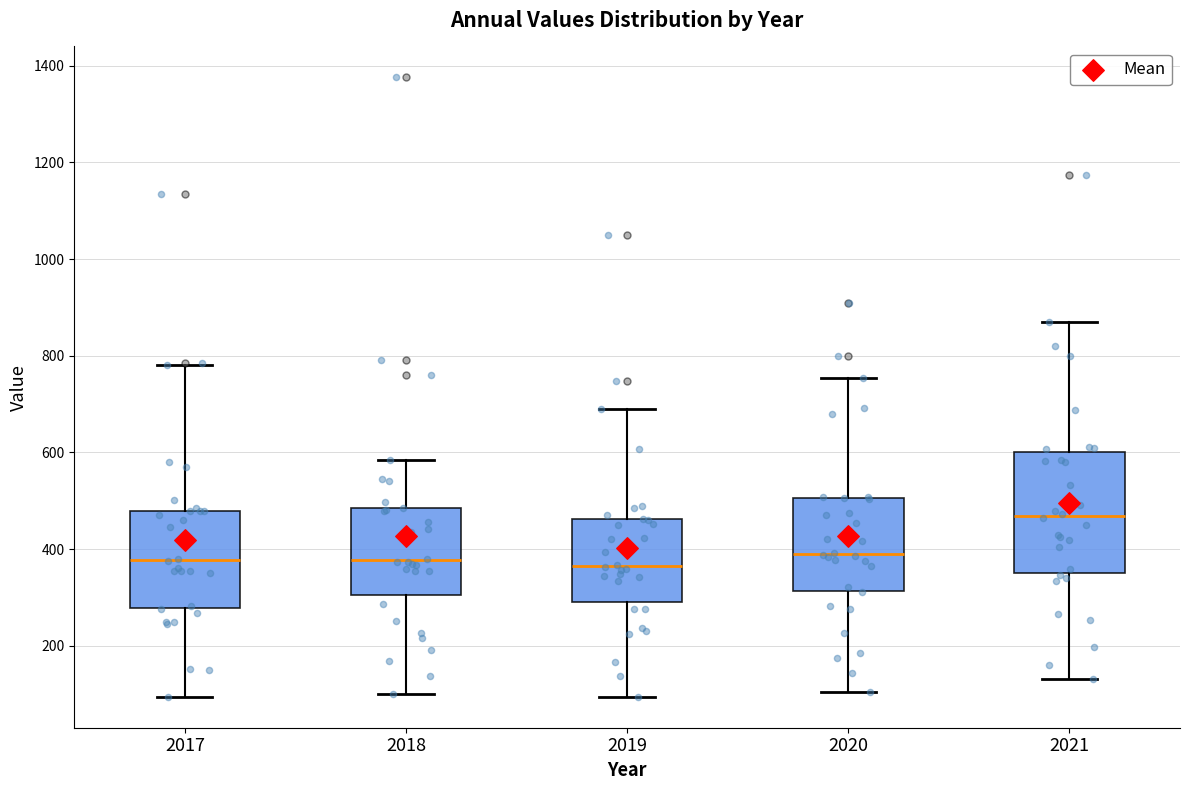

Where is the lower edge of the box at x = 2019 on the y-axis? The values are not printed on the chart, so give them approximately, as read against the axis.

300